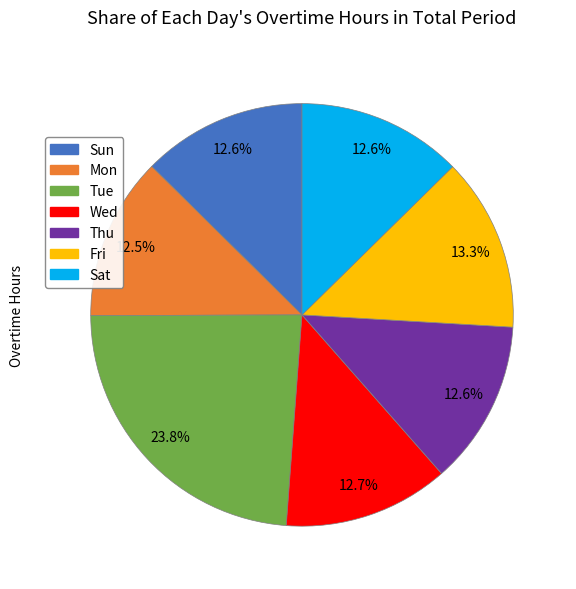

Which has a higher value, Mon or Fri?

Fri